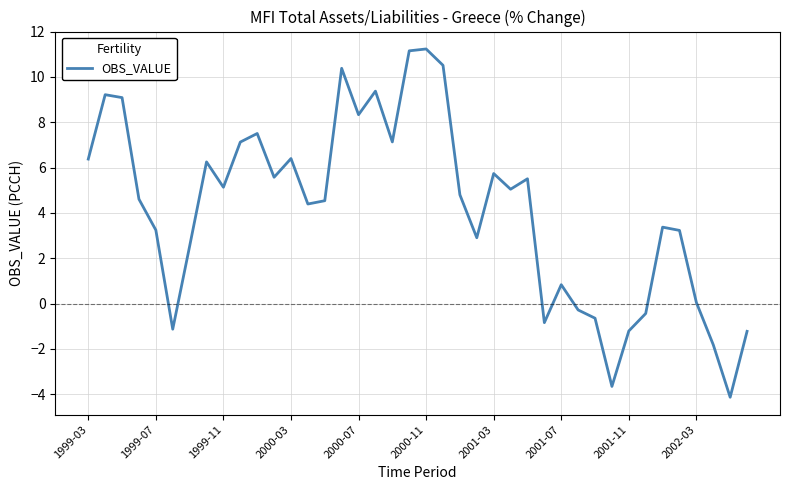

What is the maximum value shown in the chart?

11.2